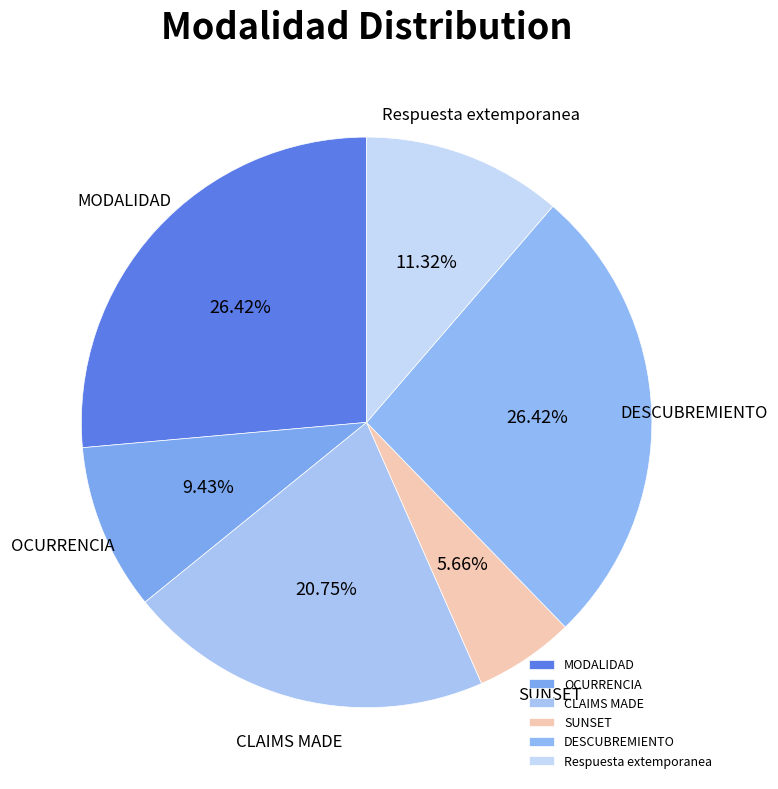

How many slices are in this pie chart?

6